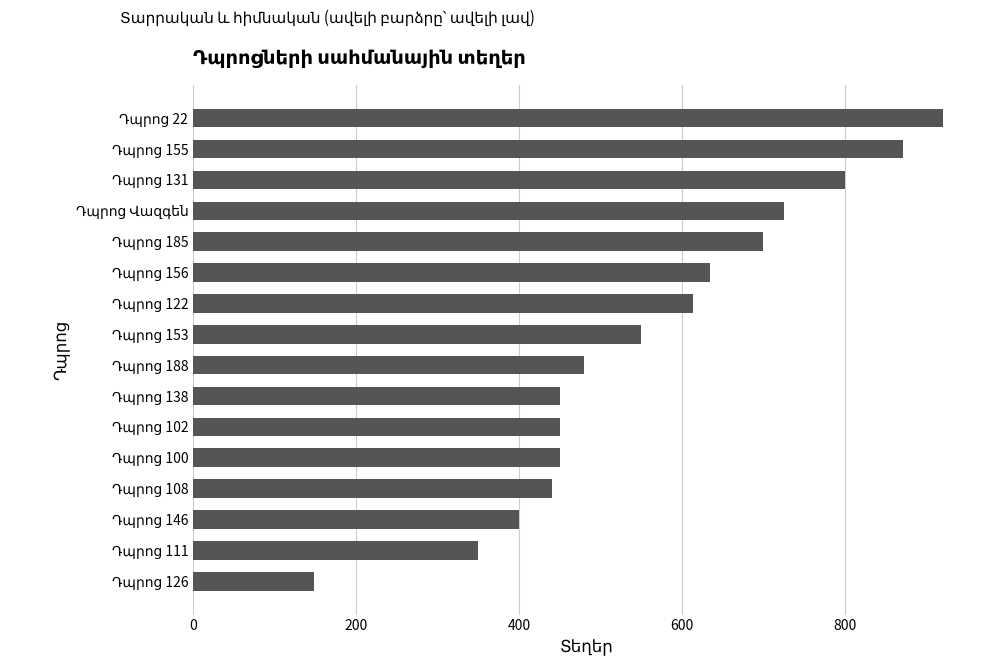

What is the sum of all values?

8984